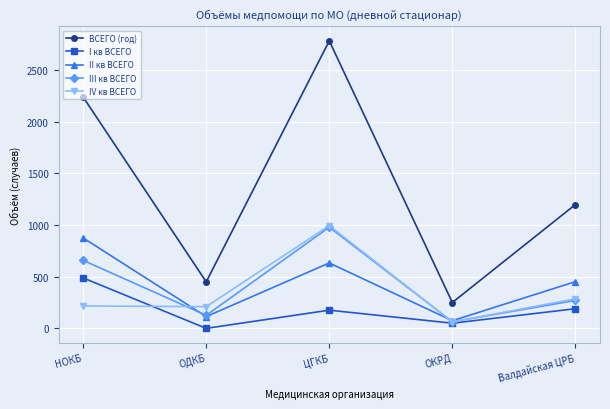

True or false: ВСЕГО (год) and I кв ВСЕГО cross at least once.

False